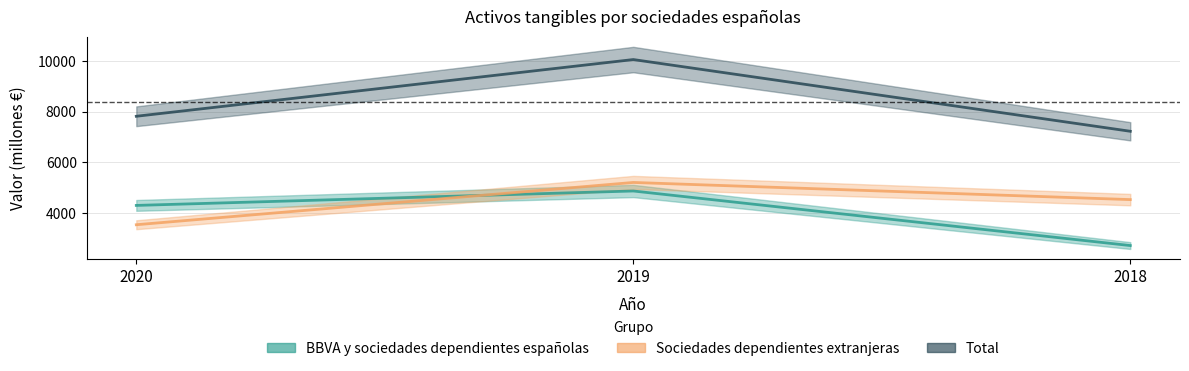

Does the chart display data point markers on the line(s)?

No